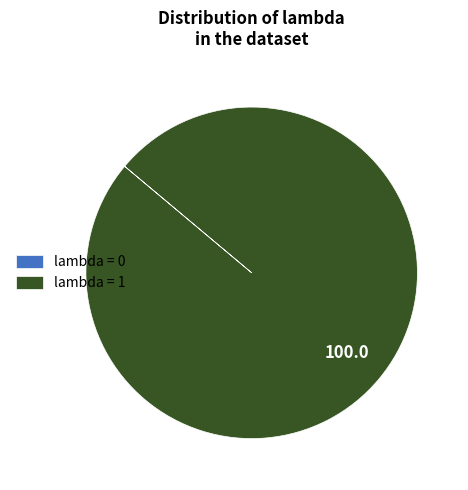

Is it true that lambda = 1 is 100% of the pie?

True